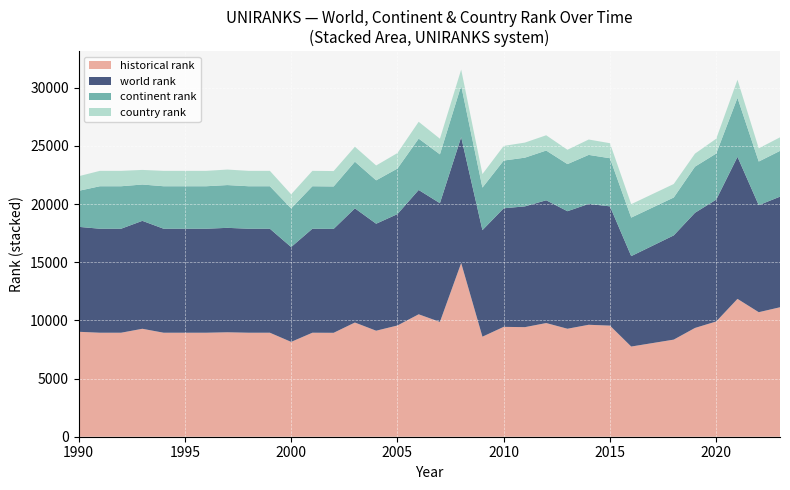

Reading left to right, transcribe all the data shown in this chart.

world rank: 9023	8942	8942	9281	8942	8942	8942	8980	8942	8942	8154	8942	8935	9819	9200	9577	10691	10210	10824	9162	10196	10385	10557	10107	10392	10255	7775	8962	9903	10477	12215	9204	9510
continent rank: 3095	3653	3653	3123	3653	3653	3653	3678	3653	3653	3324	3653	3649	4010	3730	3916	4413	4200	4424	3658	4103	4189	4276	4050	4216	4137	3311	3258	3966	3964	5073	3751	3936
country rank: 1255	1323	1323	1256	1323	1323	1323	1333	1323	1323	1212	1323	1324	1286	1277	1333	1449	1343	1387	1161	1259	1296	1313	1234	1322	1292	1156	1161	1119	1273	1554	1134	1165
historical rank: 9023	8942	8942	9281	8942	8942	8942	8980	8942	8942	8154	8942	8935	9819	9115	9563	10526	9871	14935	8601	9446	9421	9774	9284	9625	9553	7754	8348	9352	9910	11852	10707	11131